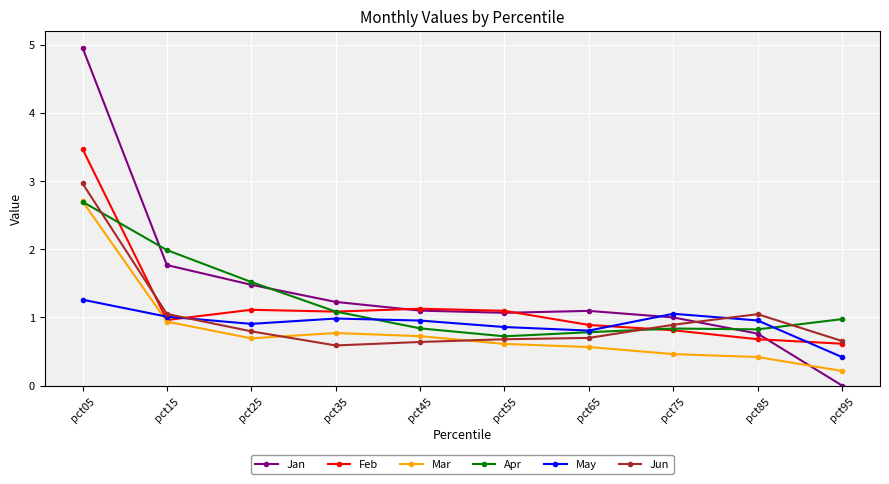

True or false: Apr has more than 2 interior local peaks.

False